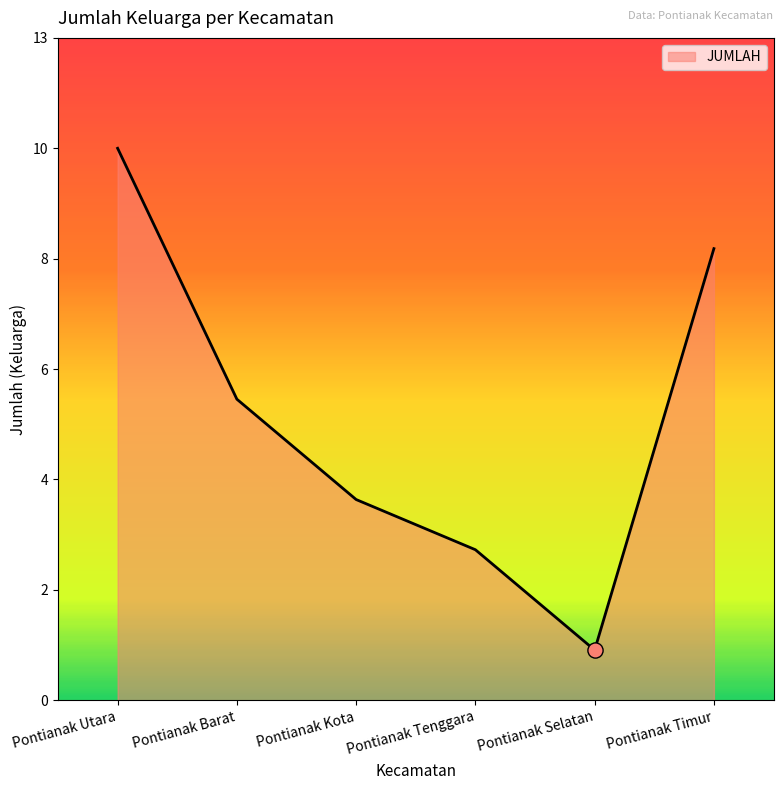

What is the ratio of the value at Pontianak Utara to the value at Pontianak Timur?

1.2